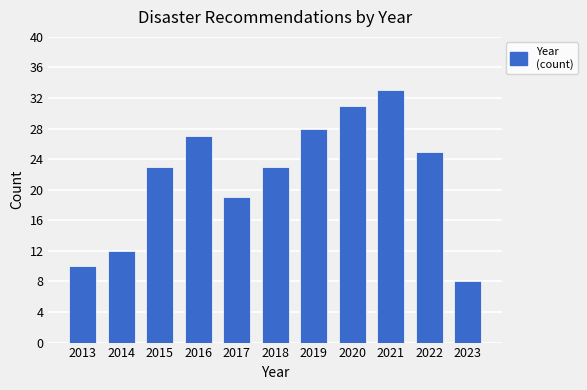

Reading left to right, extract all data points from this chart.

2013=10	2014=12	2015=23	2016=27	2017=19	2018=23	2019=28	2020=31	2021=33	2022=25	2023=8